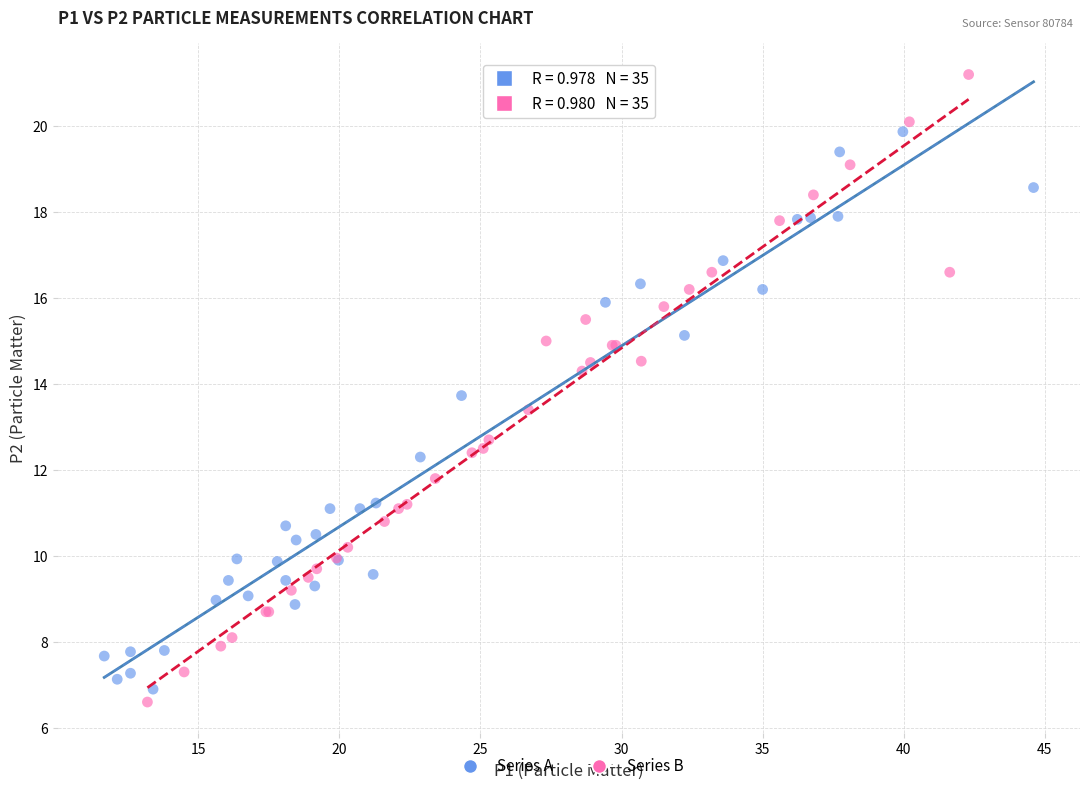

Which series has the largest Y range (max minus min)?

Series B